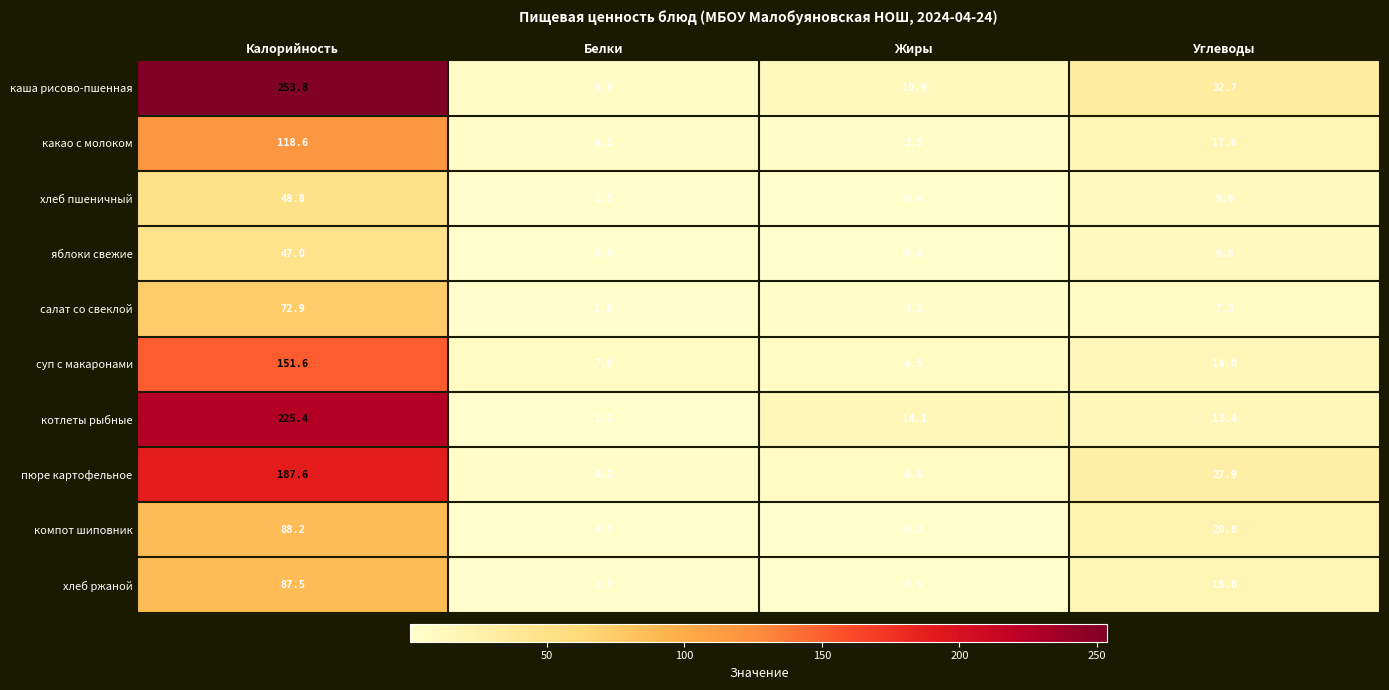

The котлеты рыбные series shows 22.0 at Углеводы. True or false?

False